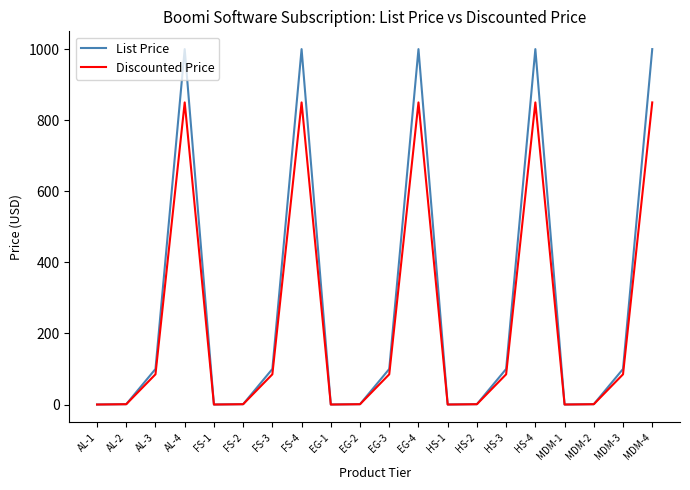

What is the total value across all series at EG-4?

1850.0